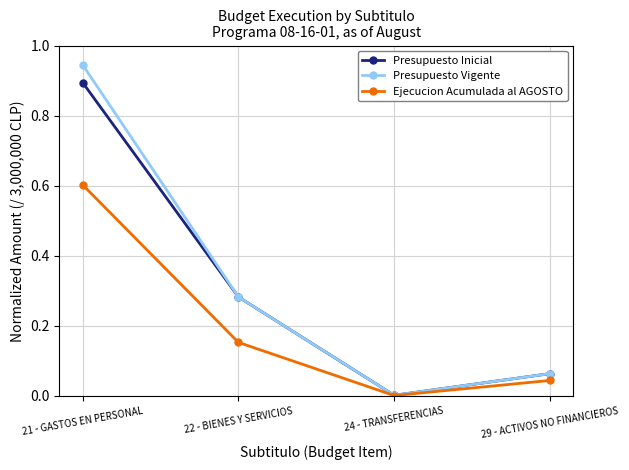

At which category does the chart reach its minimum across all series?

24 - TRANSFERENCIAS